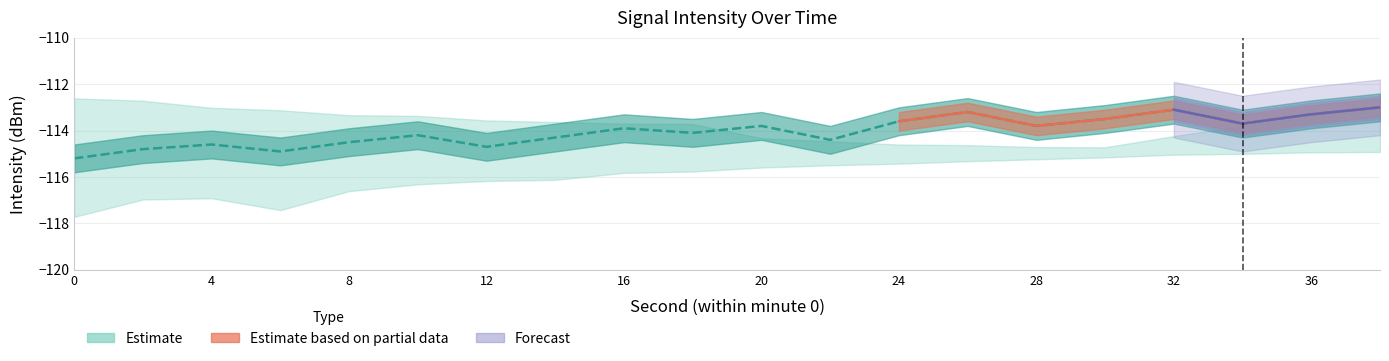

Is this an area chart (filled region under the line)?

No